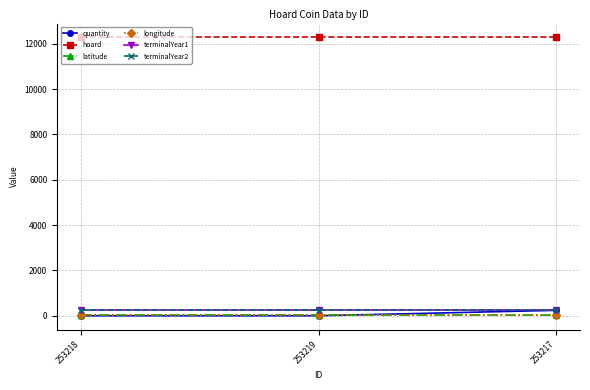

Reading left to right, list all the values displayed in this chart.

quantity: 253218=0.0	253219=0.0	253217=238.0
hoard: 253218=12278.0	253219=12278.0	253217=12278.0
latitude: 253218=42.4	253219=42.4	253217=42.4
longitude: 253218=25.9	253219=25.9	253217=25.9
terminalYear1: 253218=249.0	253219=249.0	253217=249.0
terminalYear2: 253218=251.0	253219=251.0	253217=251.0